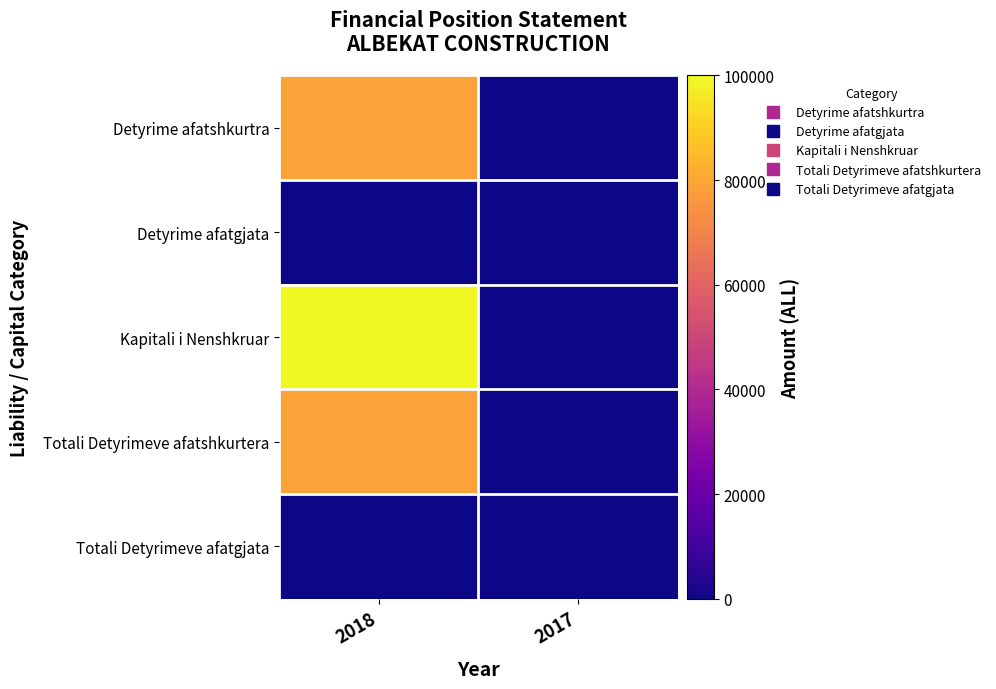

Reading right to left, what are all the values shown in this chart?

Detyrime afatshkurtra: 2017=0.0	2018=78752.7
Detyrime afatgjata: 2017=0.0	2018=0.0
Kapitali i Nenshkruar: 2017=0.0	2018=100000.0
Totali Detyrimeve afatshkurtera: 2017=0.0	2018=78752.7
Totali Detyrimeve afatgjata: 2017=0.0	2018=0.0